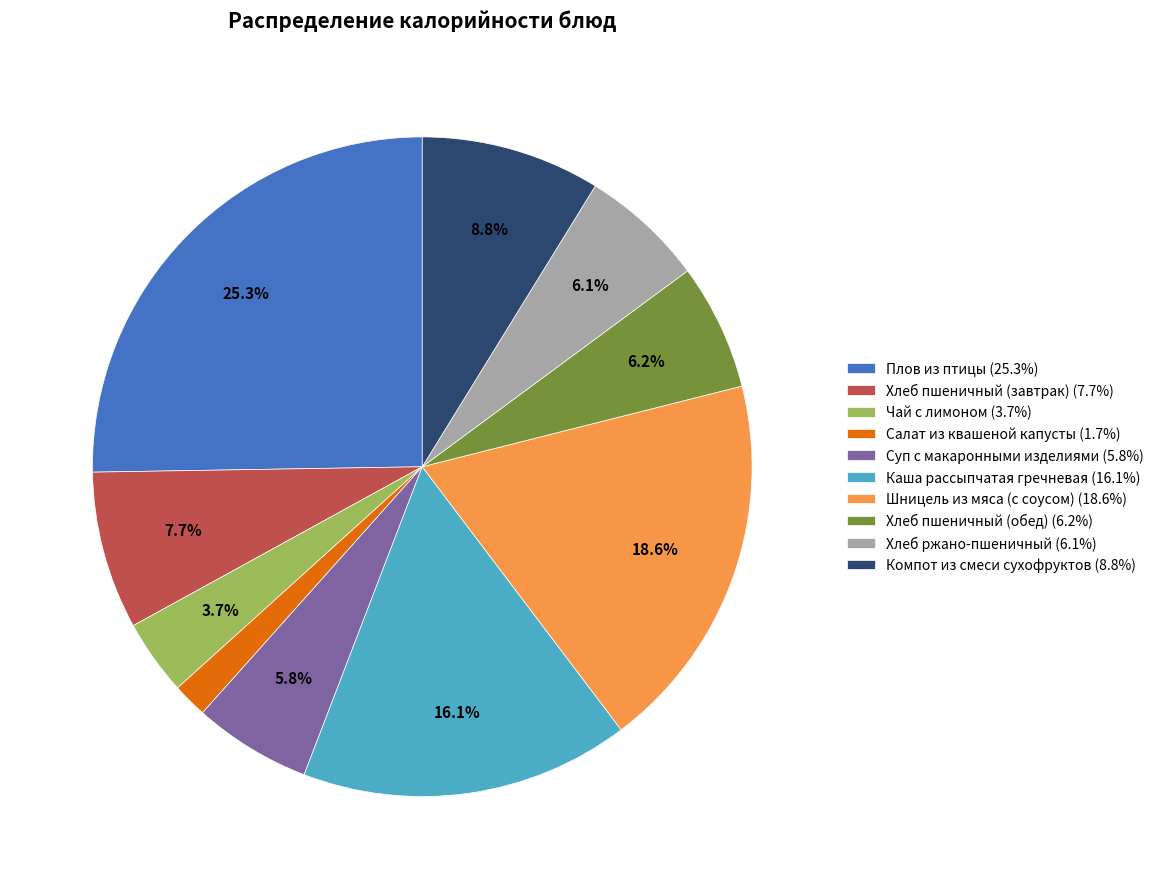

What is the total percentage of Чай с лимоном and Плов из птицы?

29.0%